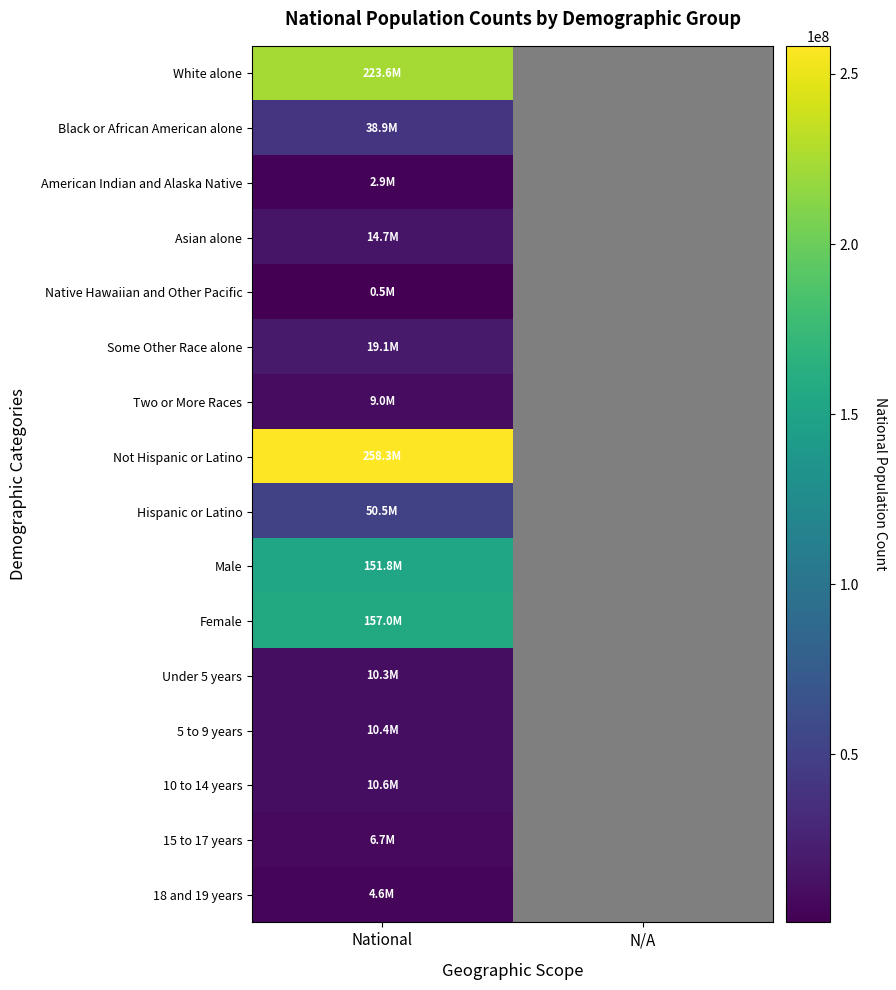

The Hispanic or Latino series shows 75624447.5 at National. True or false?

False